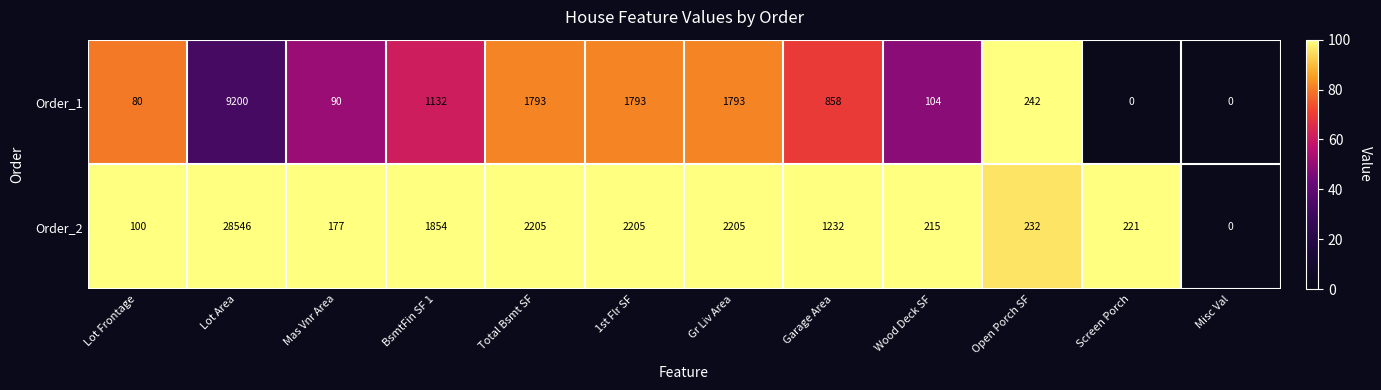

Reading left to right, what are all the values shown in this chart?

Order_1: Lot Frontage=80	Lot Area=9200	Mas Vnr Area=90	BsmtFin SF 1=1132	Total Bsmt SF=1793	1st Flr SF=1793	Gr Liv Area=1793	Garage Area=858	Wood Deck SF=104	Open Porch SF=242	Screen Porch=0	Misc Val=0
Order_2: Lot Frontage=100	Lot Area=28546	Mas Vnr Area=177	BsmtFin SF 1=1854	Total Bsmt SF=2205	1st Flr SF=2205	Gr Liv Area=2205	Garage Area=1232	Wood Deck SF=215	Open Porch SF=232	Screen Porch=221	Misc Val=0